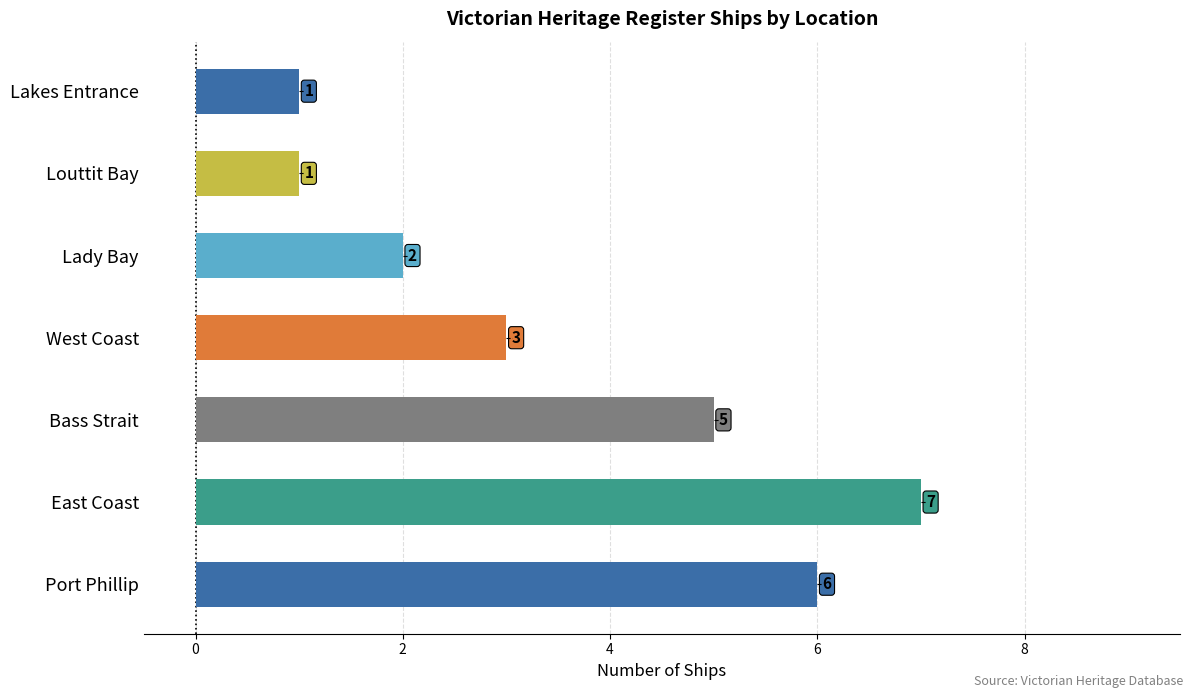

Reading bottom to top, transcribe all the data shown in this chart.

6	7	5	3	2	1	1